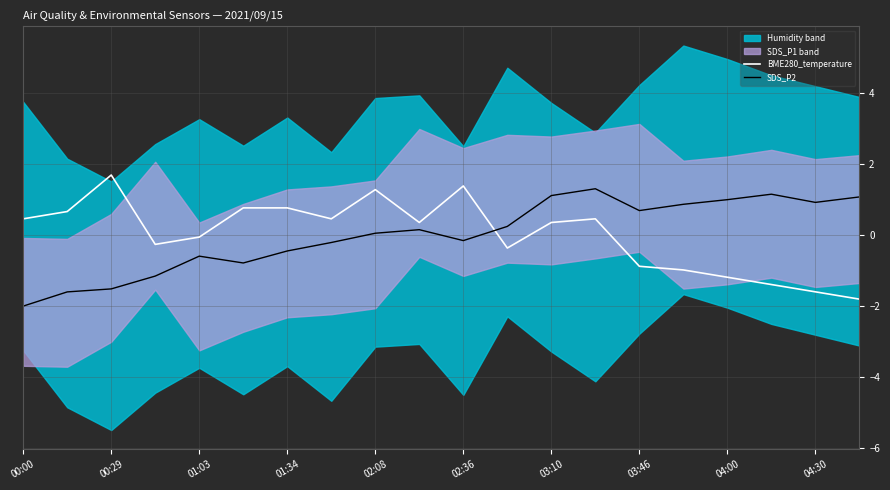

What is the lowest value of the BME280_temperature series?

-1.8